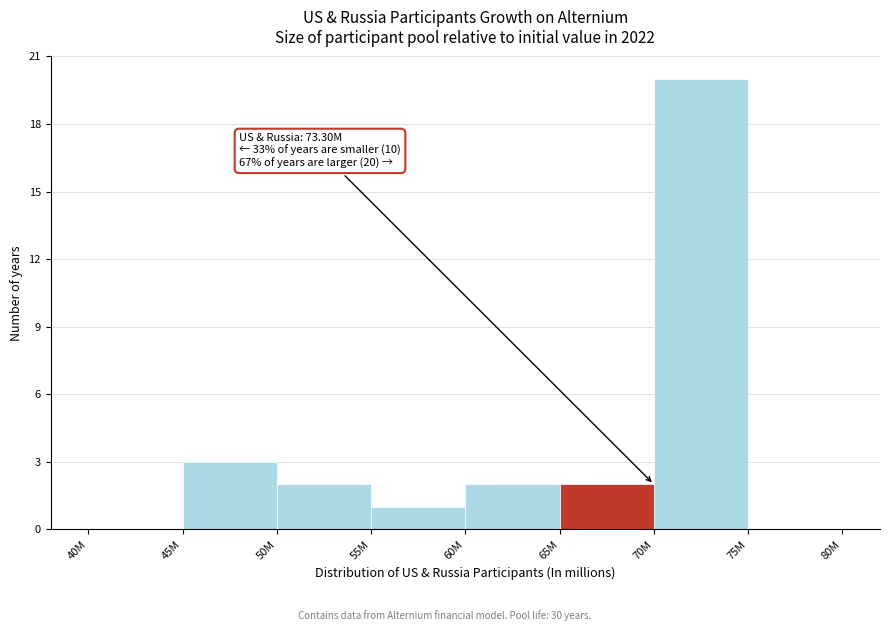

Reading left to right, list all the values displayed in this chart.

40M=0	45M=3	50M=2	55M=1	60M=2	65M=2	70M=20	75M=0